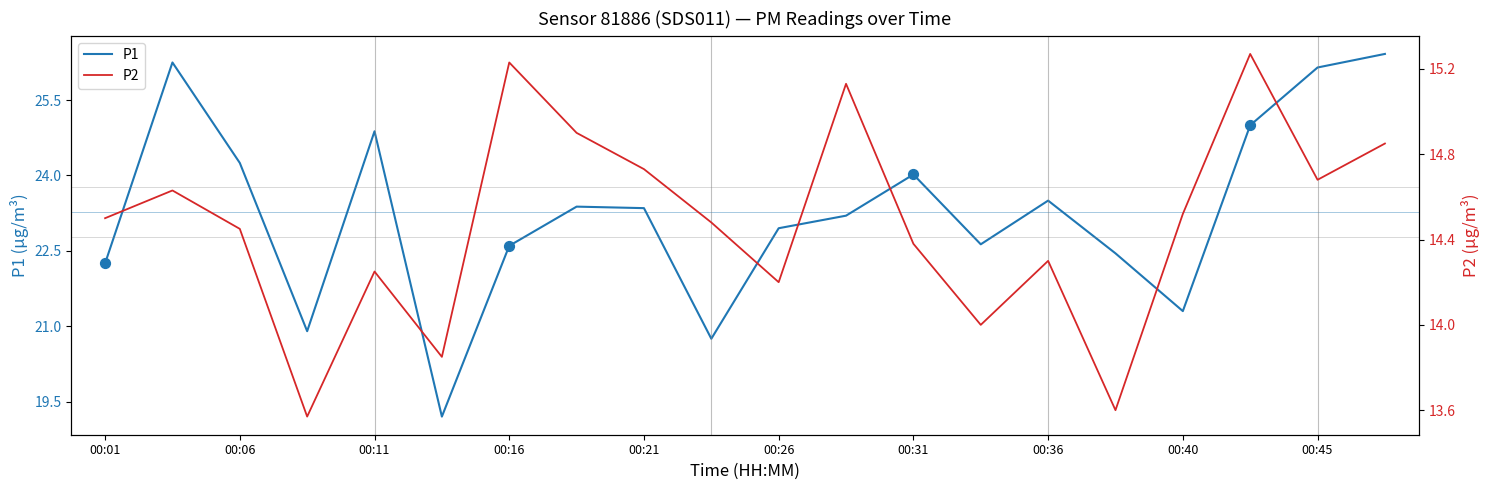

What are all the series names shown in the legend?

P1, P2